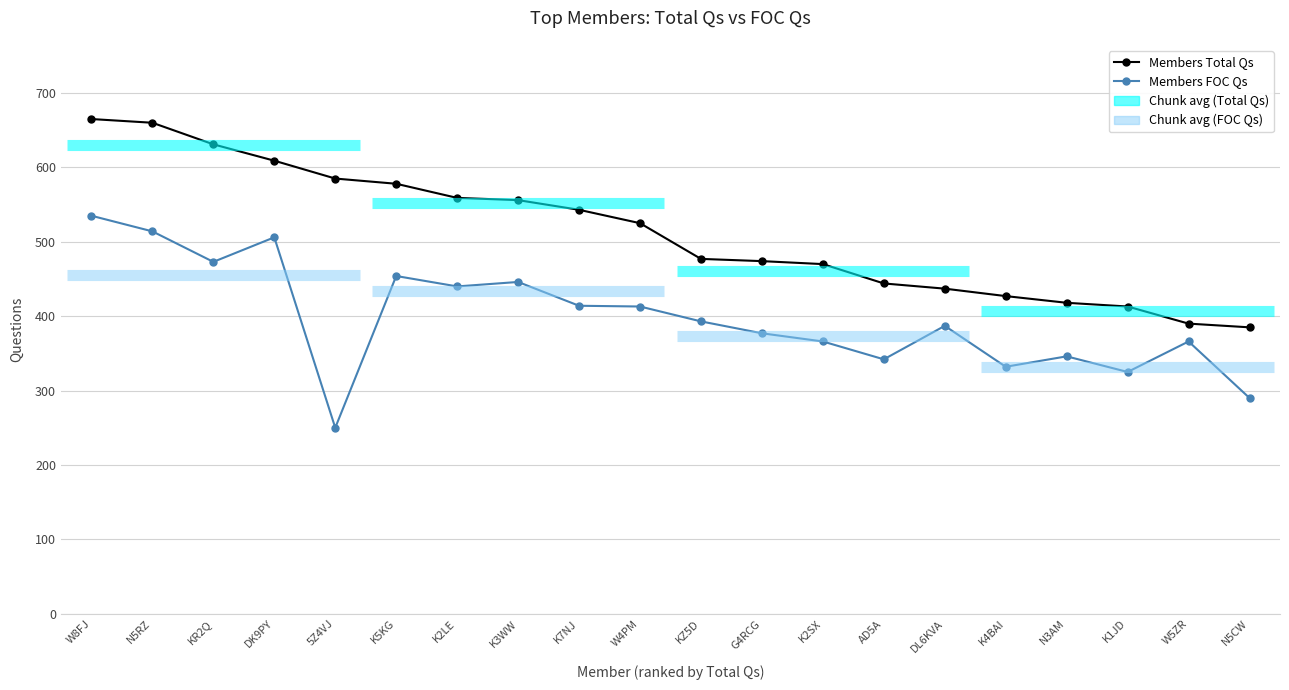

At which category does Members FOC Qs reach its first local peak?

DK9PY